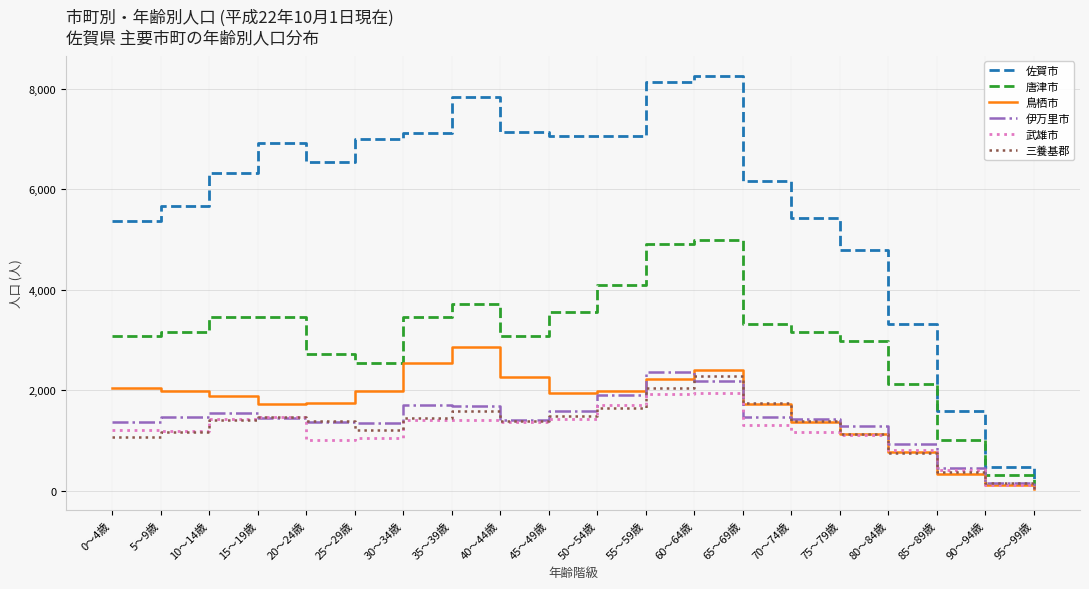

Is this an area chart (filled region under the line)?

No